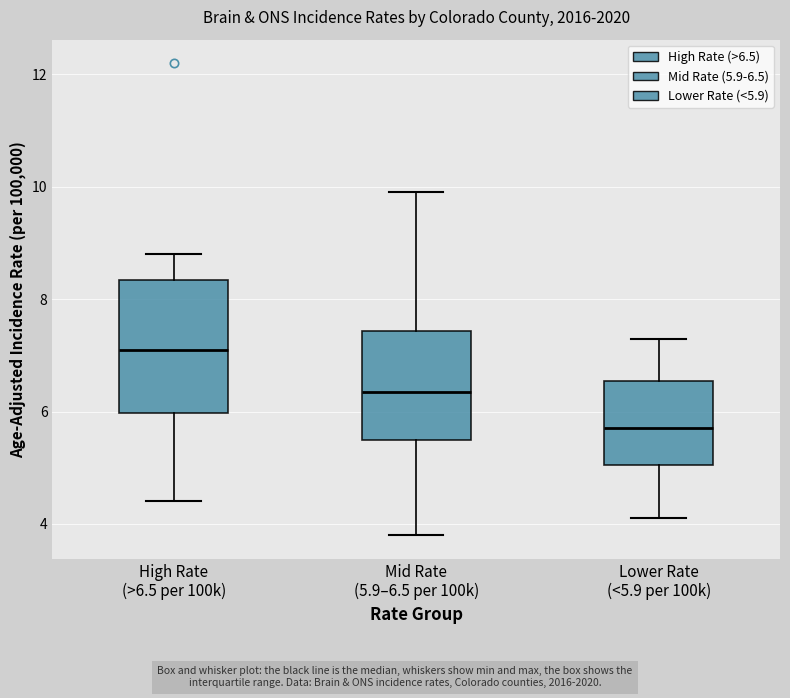

Which box is the tallest, from its lower edge to its upper edge?

High Rate (>6.5 per 100k)